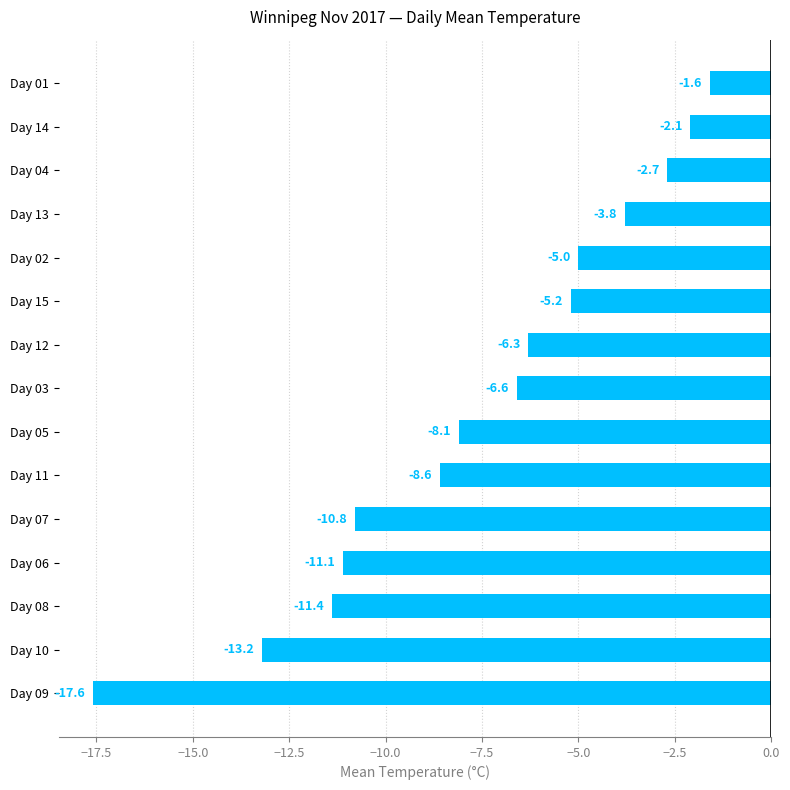

What is the sum of the values at Day 10 and Day 05?

-21.3